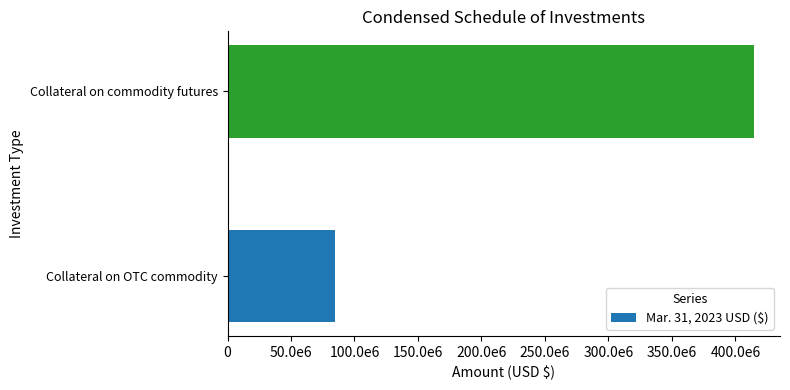

List the labels in order of value, smallest first.

Collateral on OTC commodity, Collateral on commodity futures